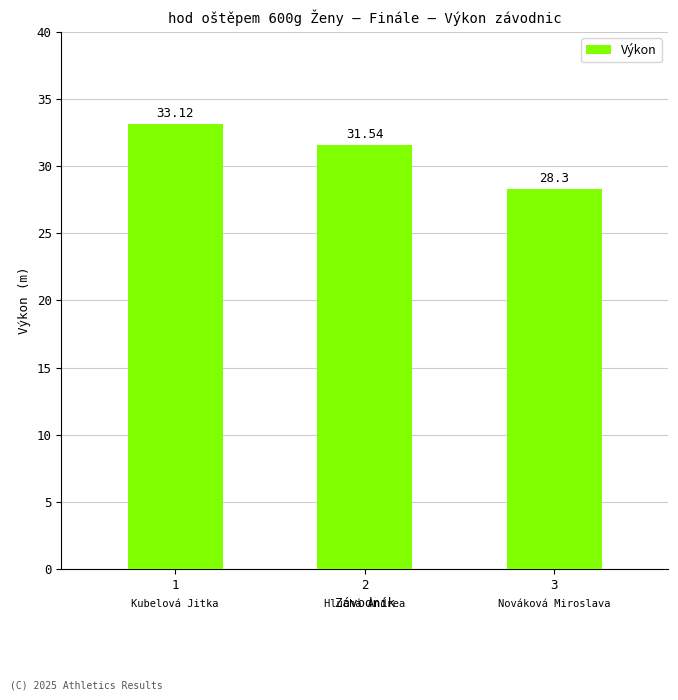

List the labels in order of value, smallest first.

3, 2, 1